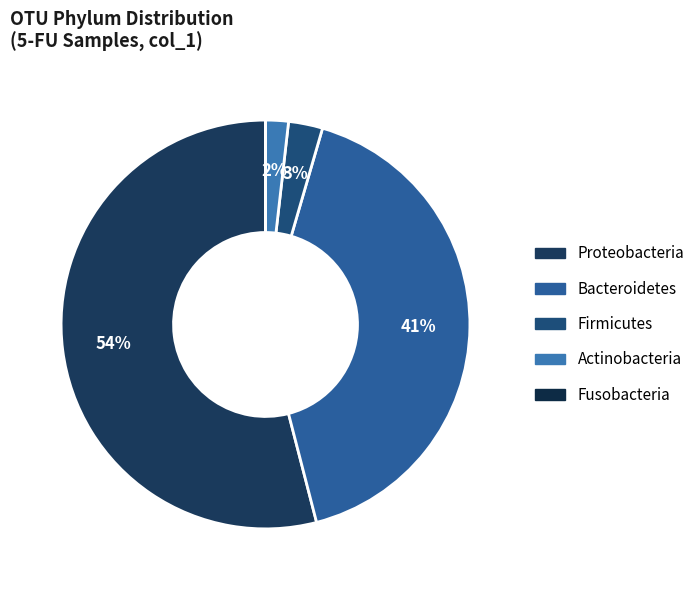

Which slice is the smallest?

Fusobacteria